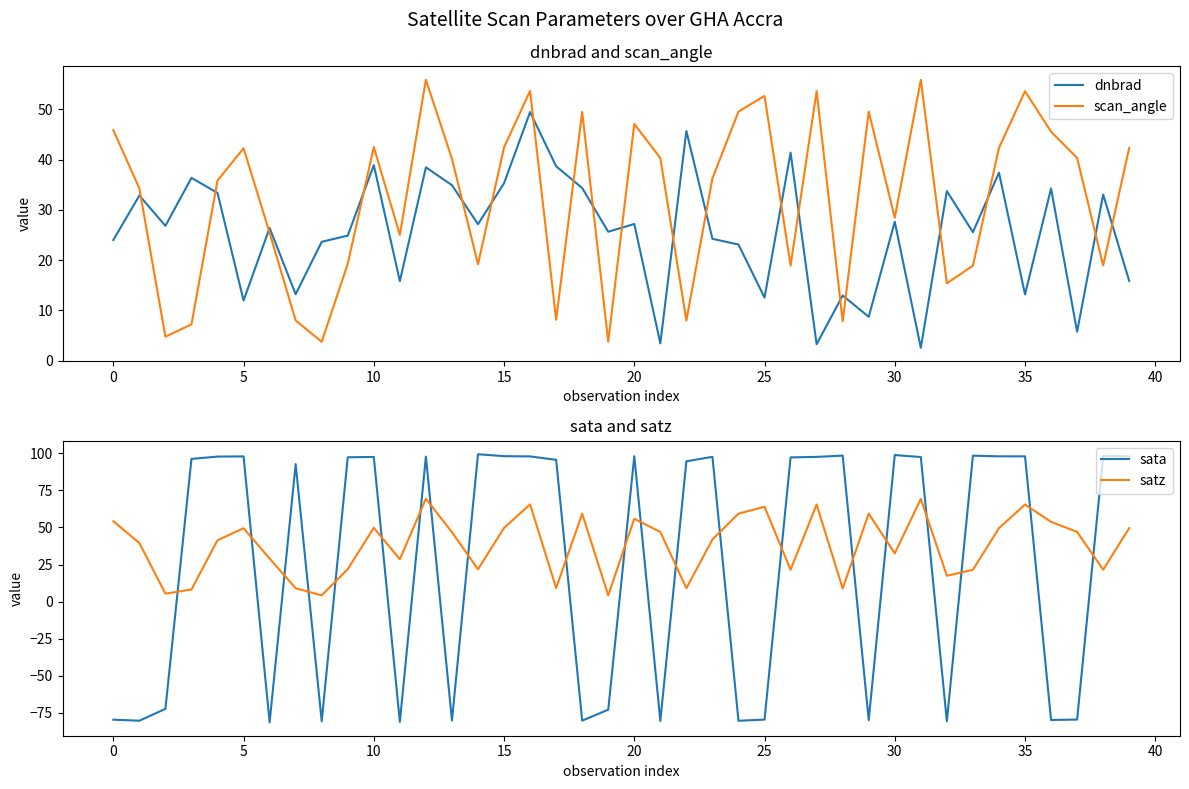

What is the sum of the satz values at 14 and 25?

85.8